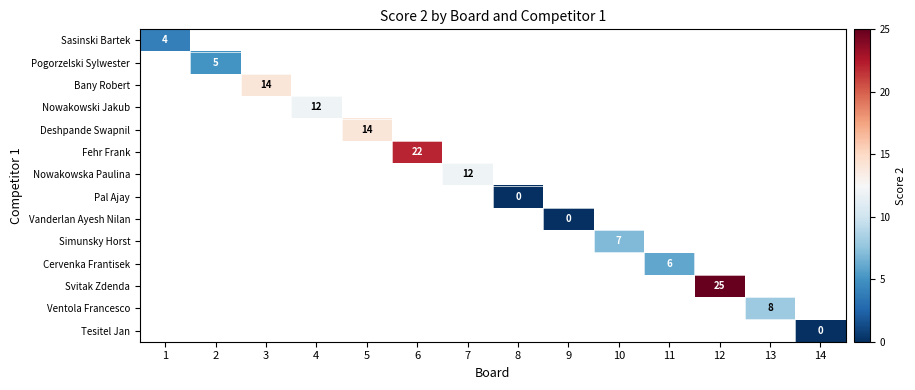

How many values in Nowakowska Paulina are above zero?

1